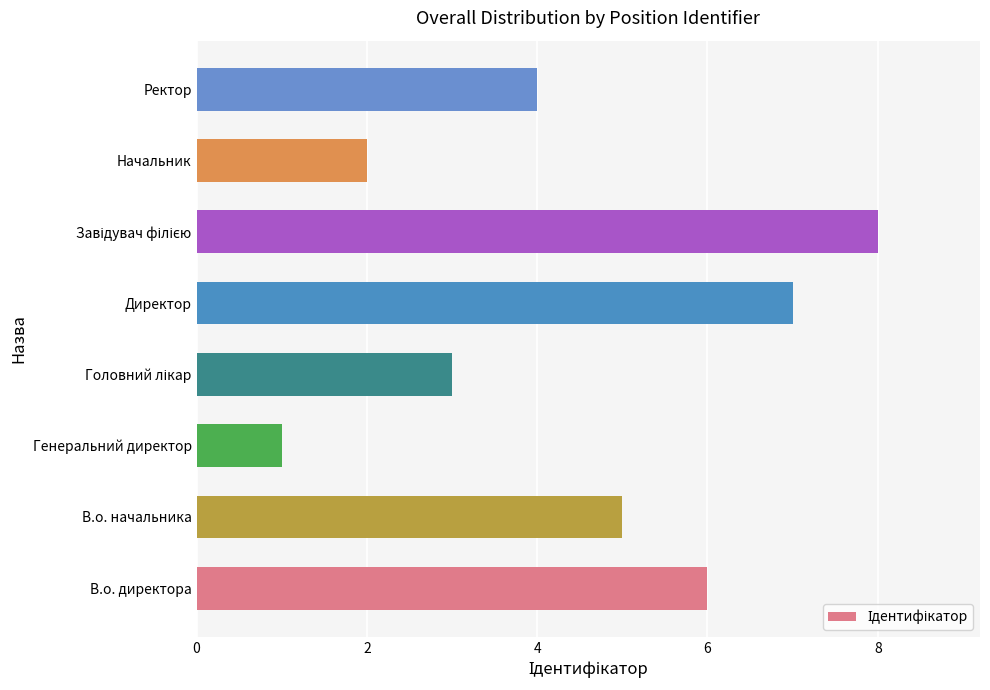

Count the number of data series in this chart.

1